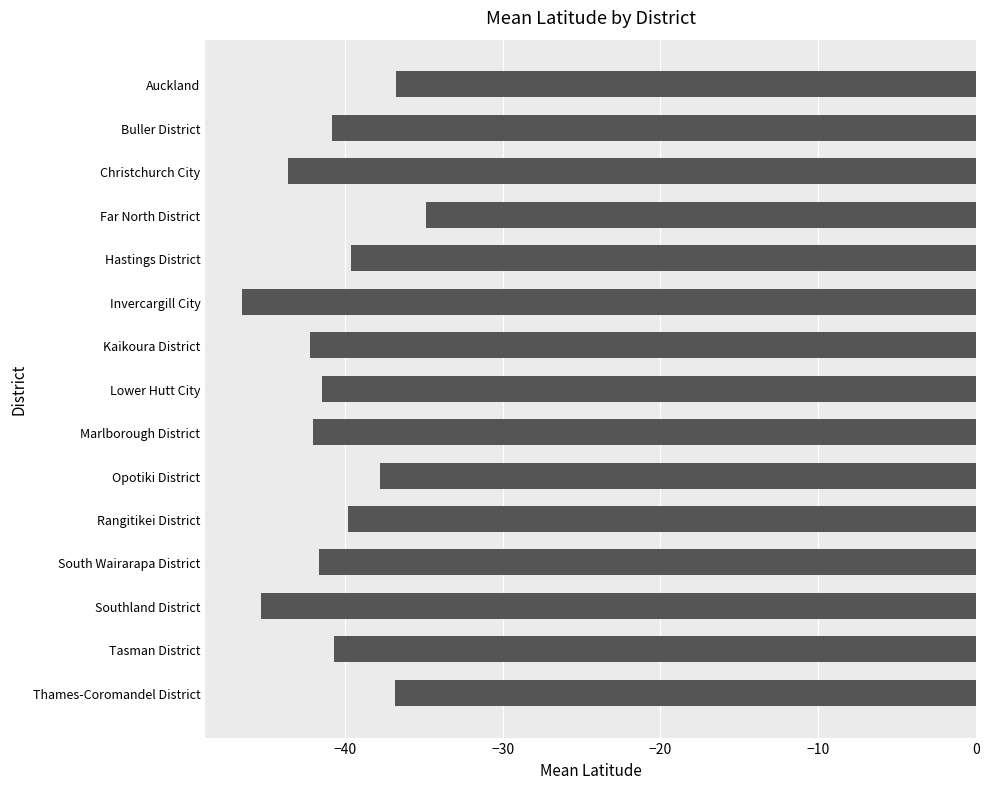

Is it true that the value at Southland District is -63.9?

False